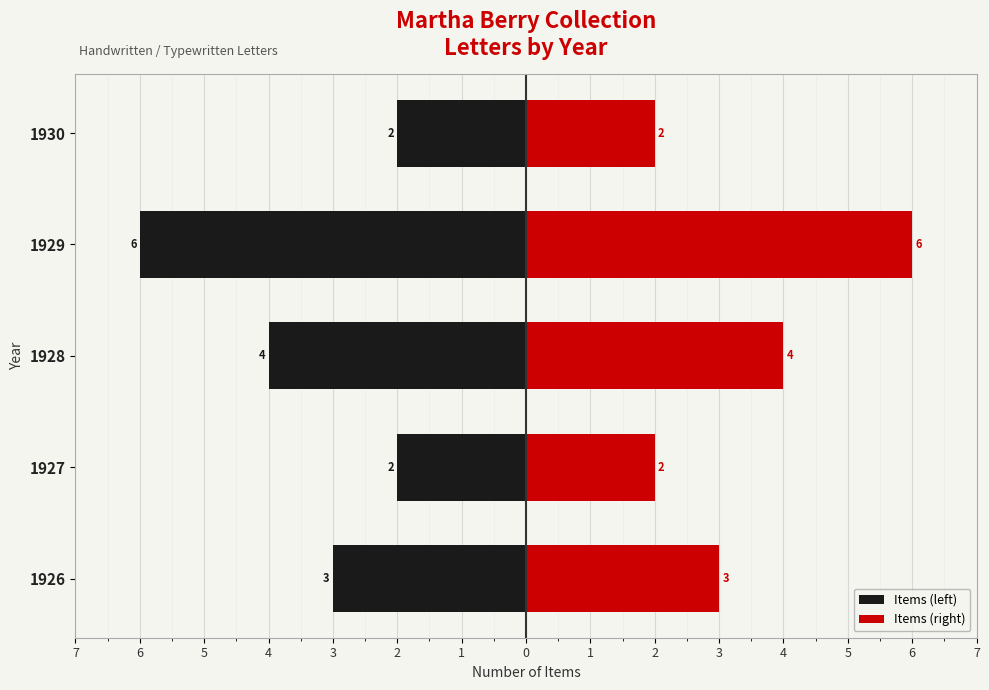

What are all the series names shown in the legend?

Items (left), Items (right)